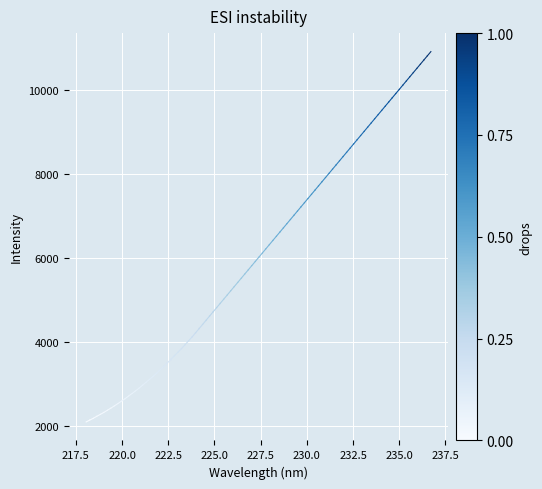

How many lines are shown in the chart?

1